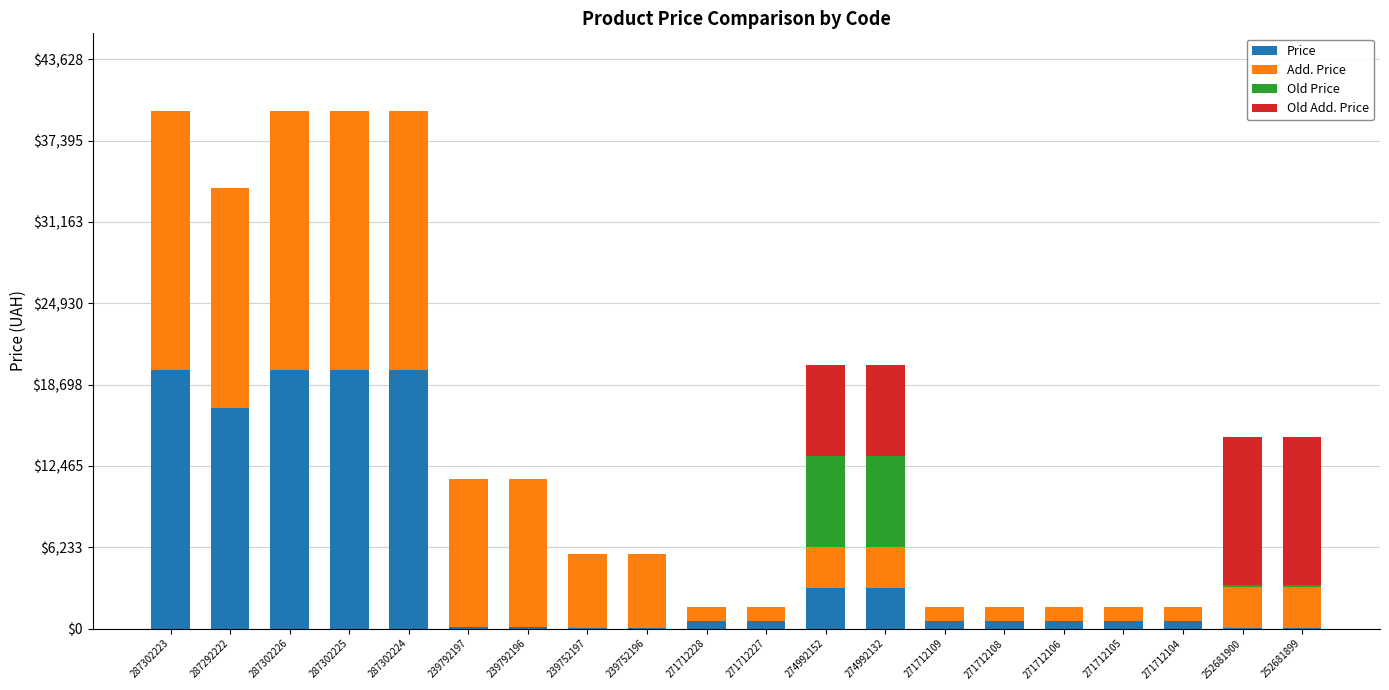

What is the maximum value for Price?

19831.1